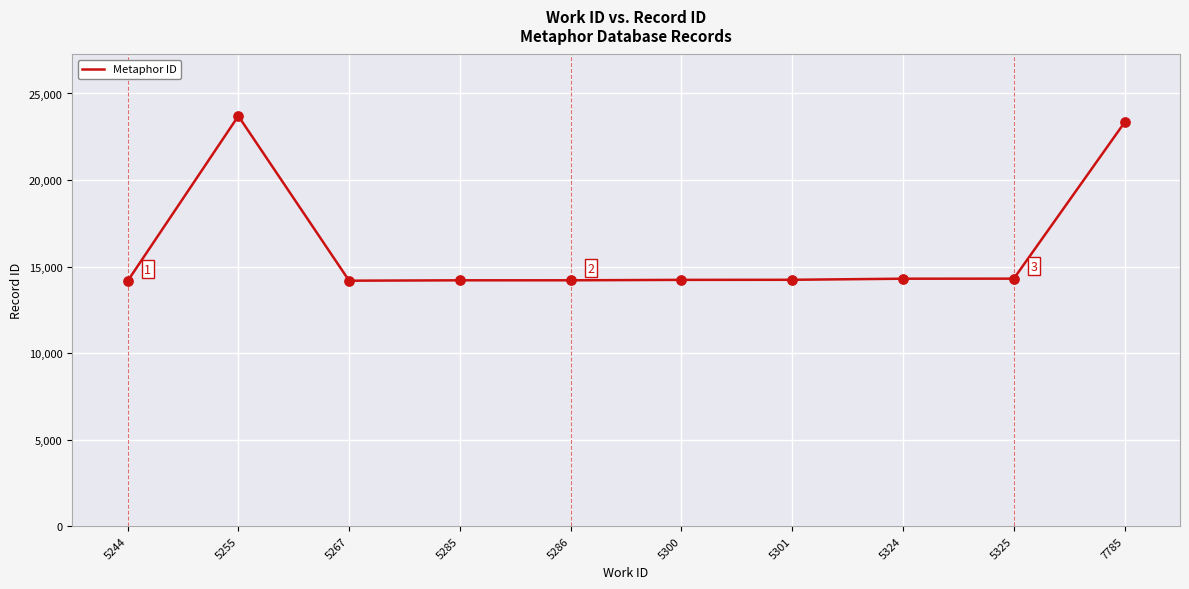

Approximately how many times larger is the value at 7785 compared to 5301?

1.6